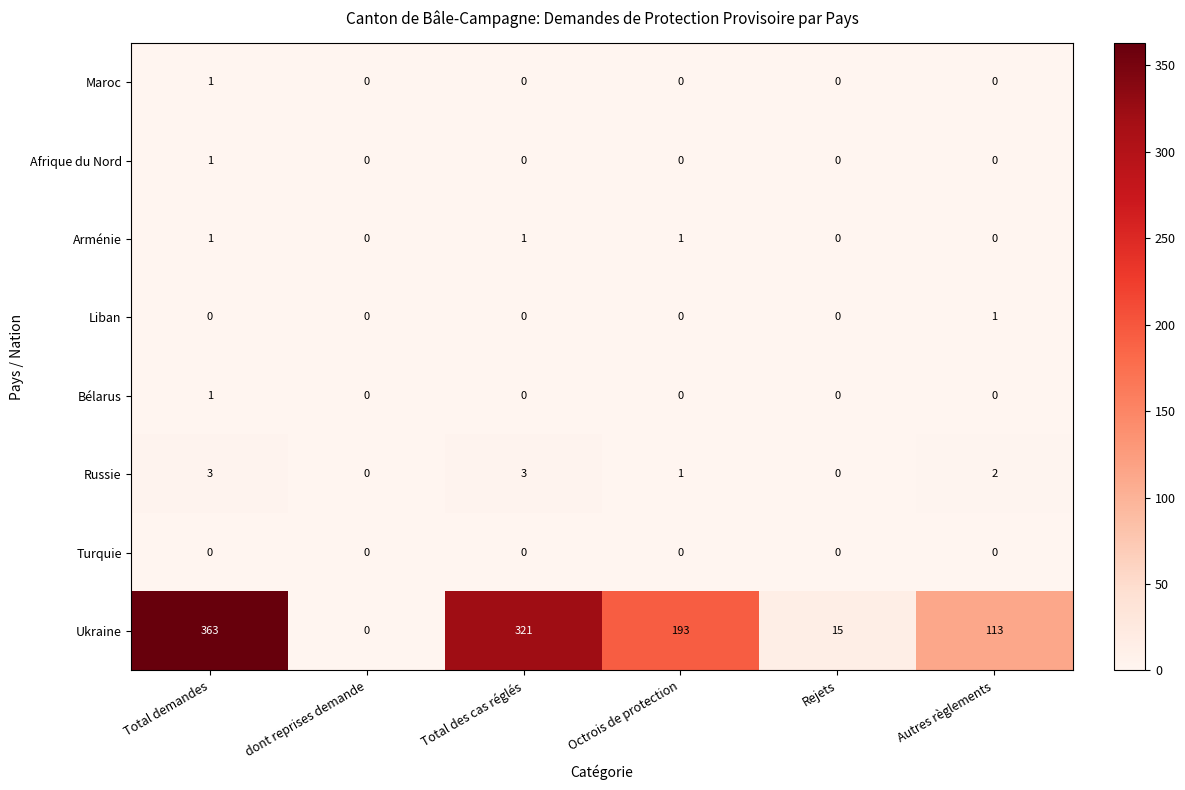

At which label is Russie closest to 1?

Octrois de protection